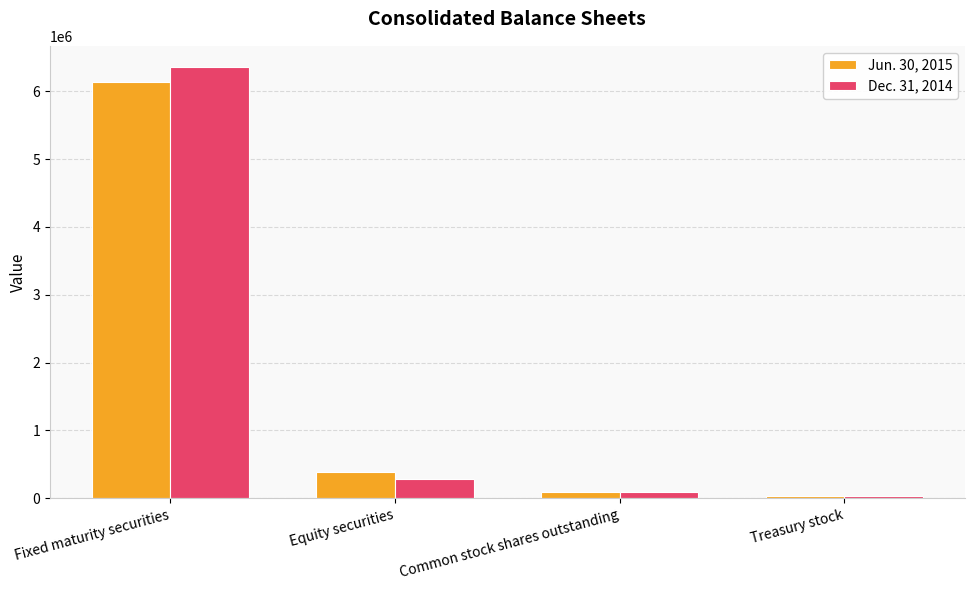

What value does the Jun. 30, 2015 series have at Equity securities, to the nearest 50?

382550